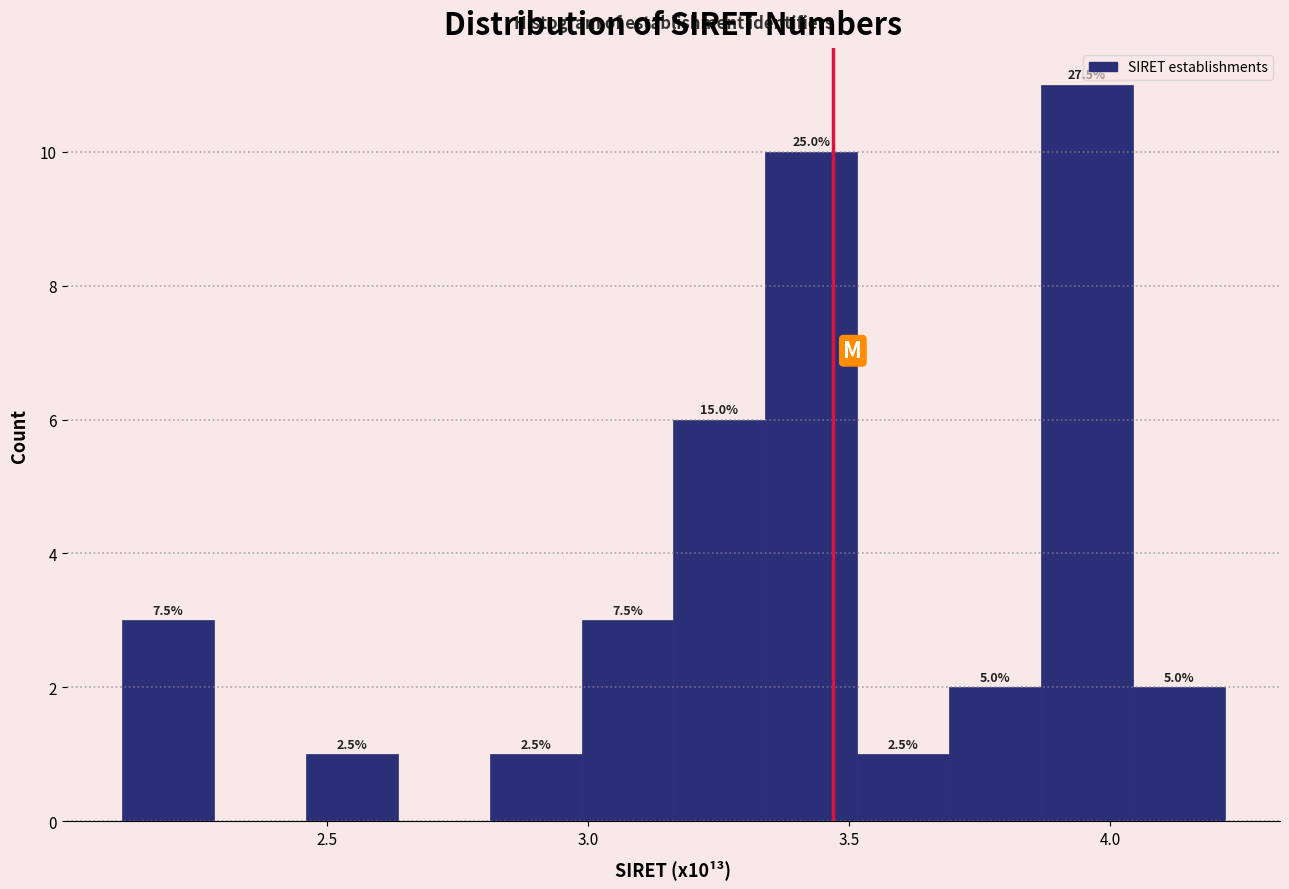

Read against the x-axis, roughly where is the centre of the tallest bar?

3.95